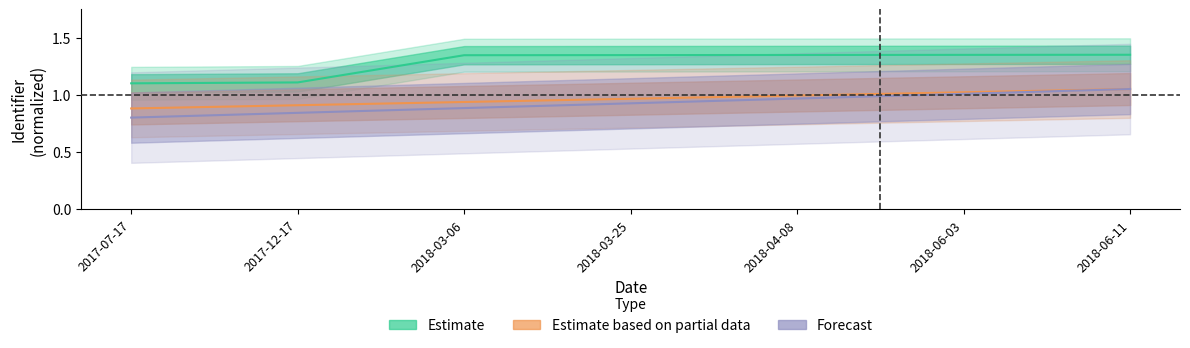

How many distinct data groups are displayed?

3